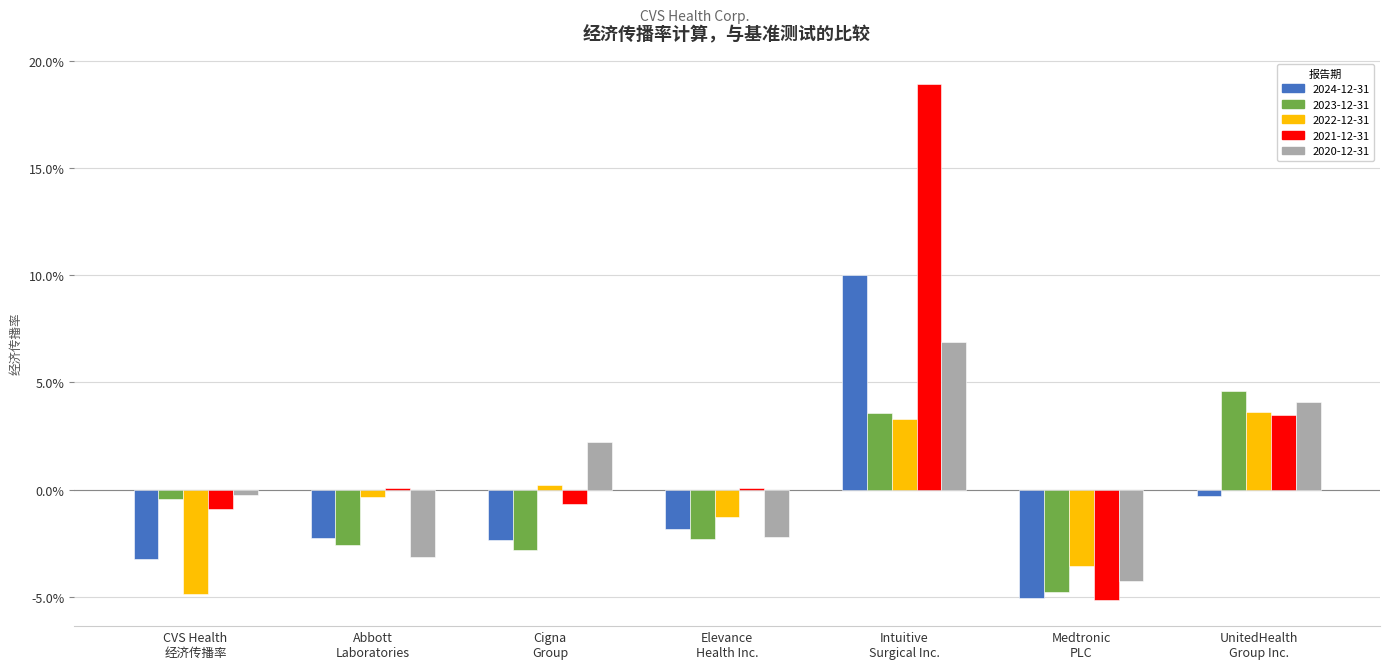

Between Elevance
Health Inc. and Medtronic
PLC, which series saw the biggest shift?

2021-12-31